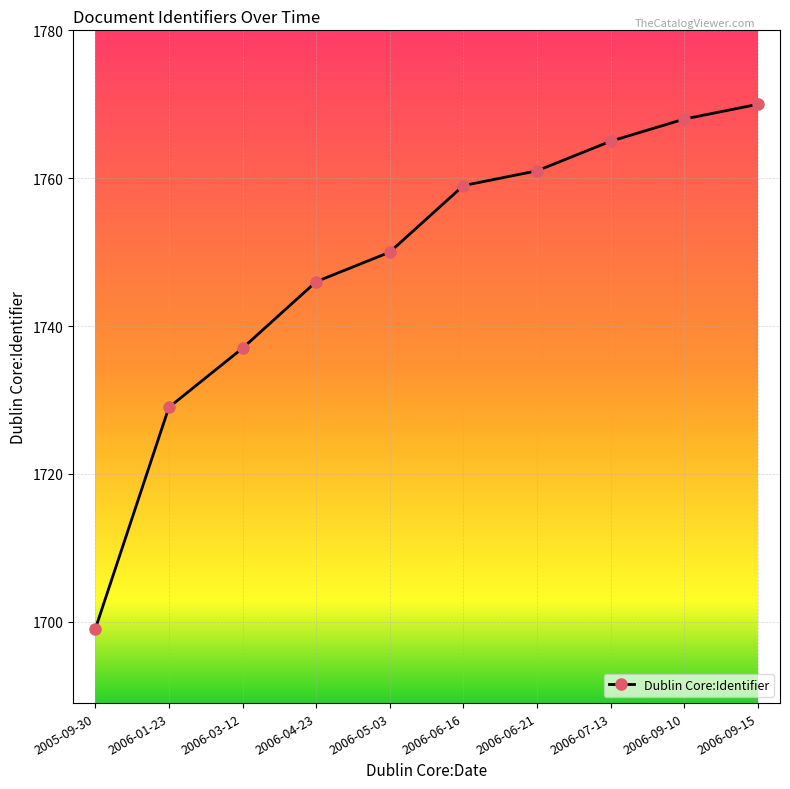

Rank the categories by value from lowest to highest.

2005-09-30, 2006-01-23, 2006-03-12, 2006-04-23, 2006-05-03, 2006-06-16, 2006-06-21, 2006-07-13, 2006-09-10, 2006-09-15